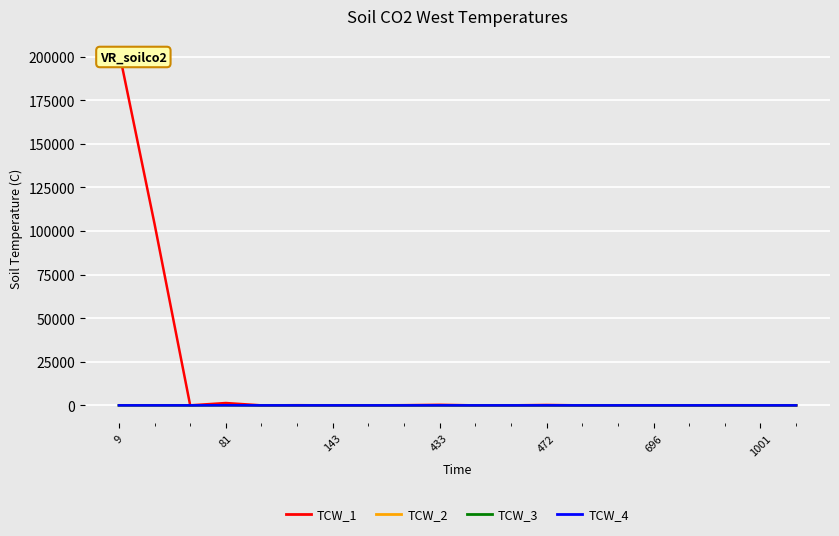

Is it true that TCW_2 equals 18 at 16?

False